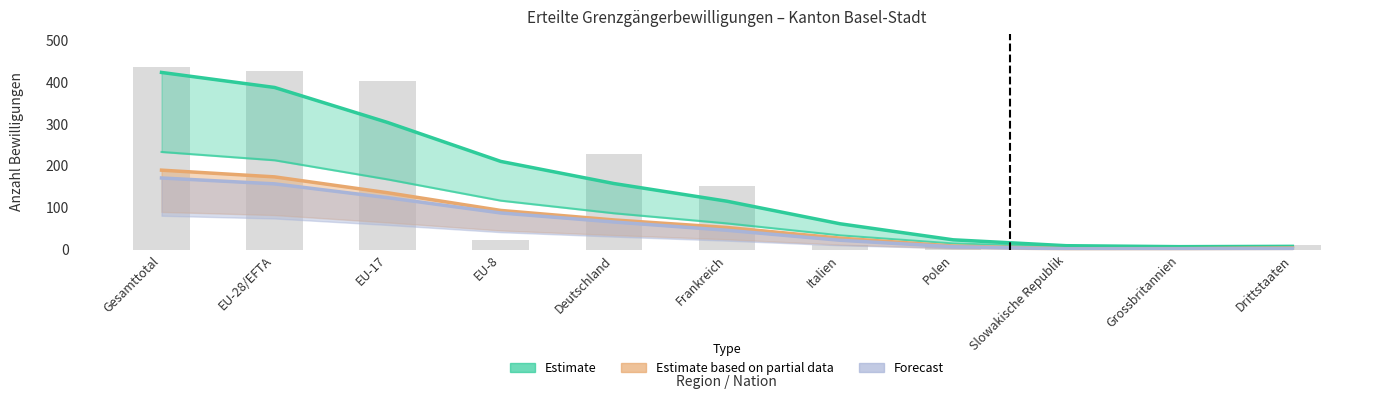

What is the value of the Forecast bar at the 9th from the left?

2.1